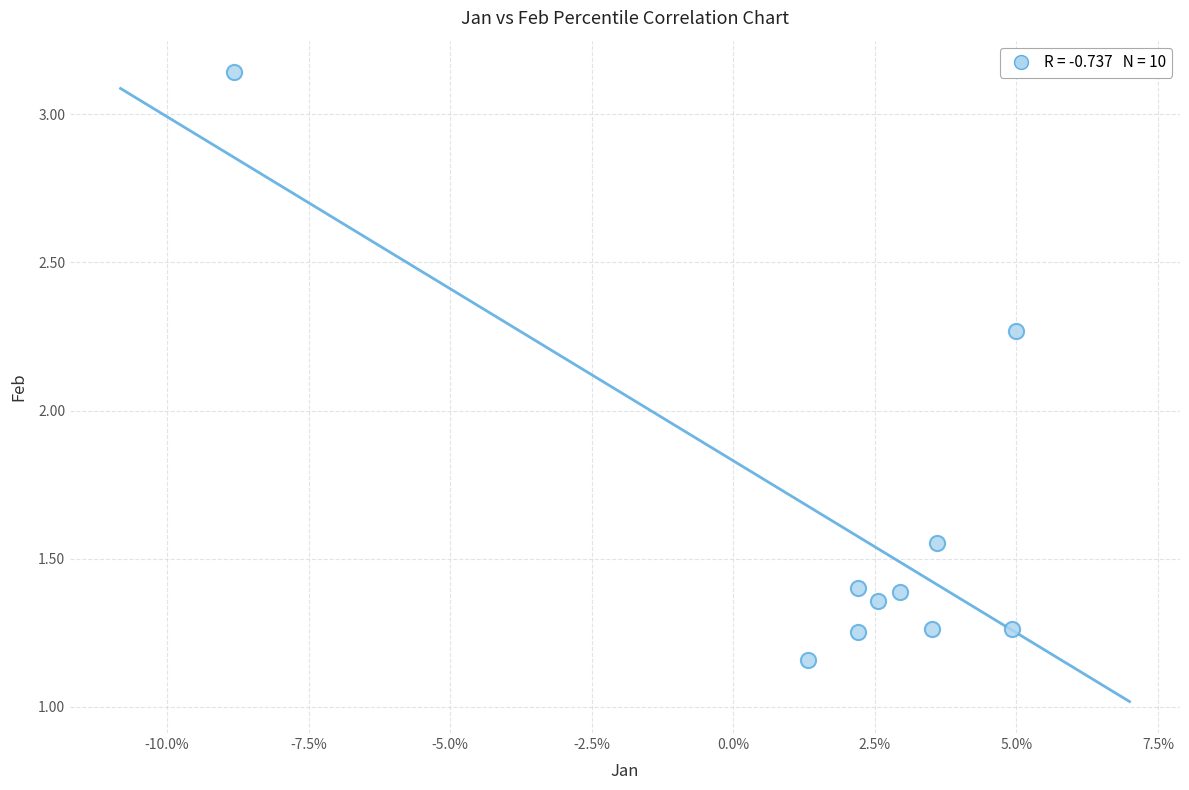

What is the range of Y values (max minus min)?

2.0